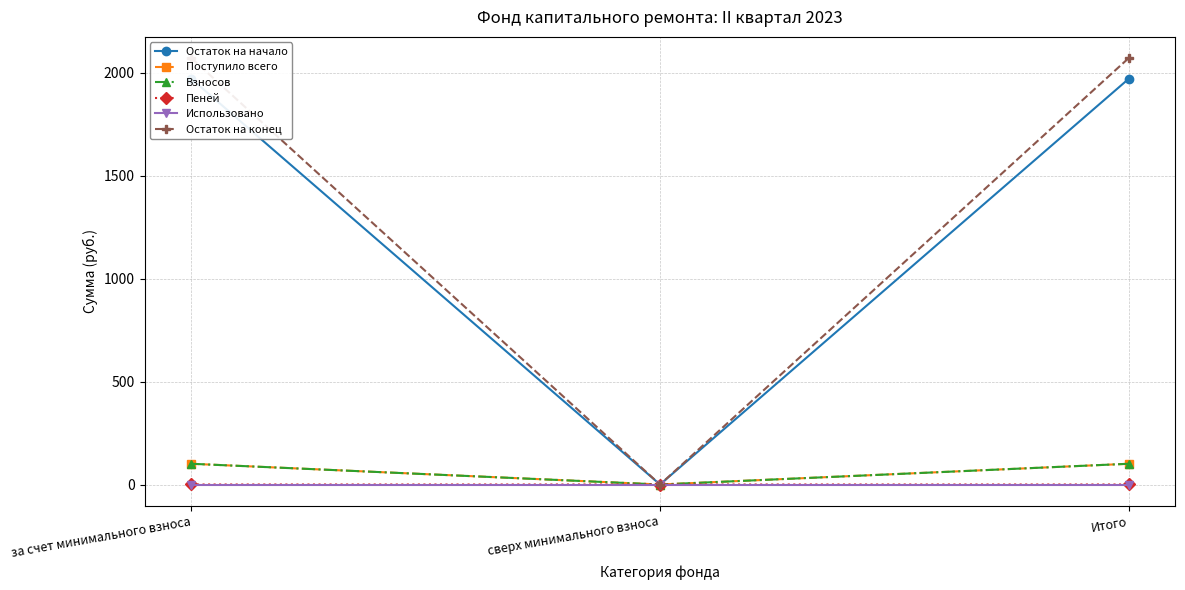

Which series has the widest spread of values?

Остаток на конец